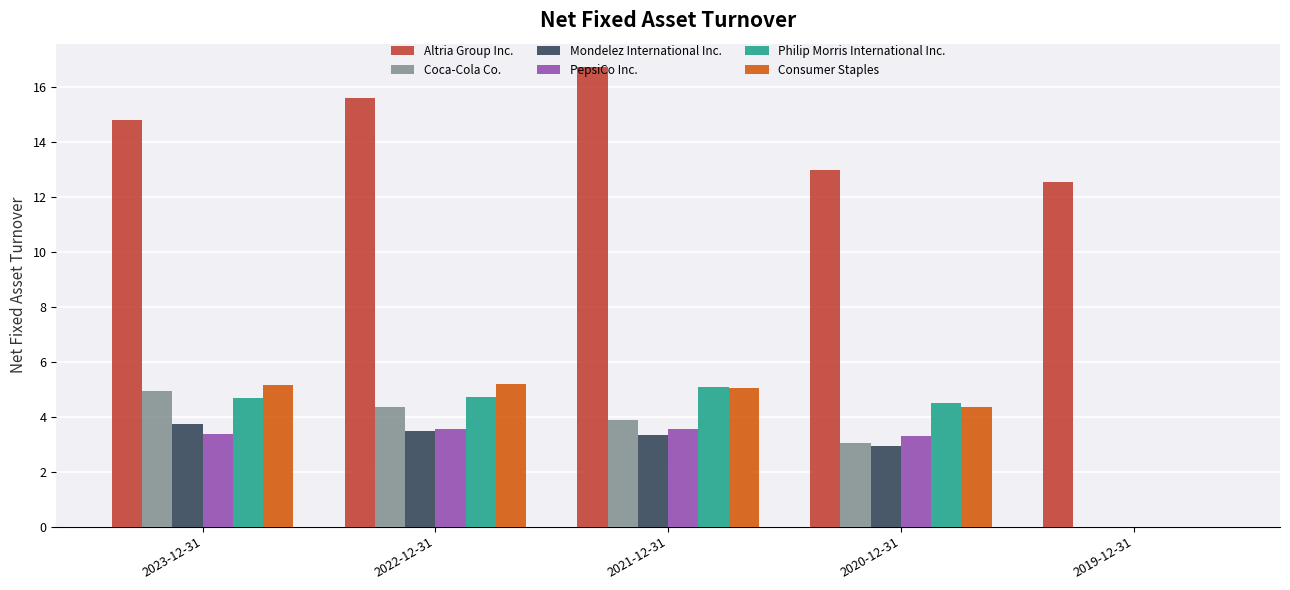

Which series has the largest total across all categories?

Altria Group Inc.